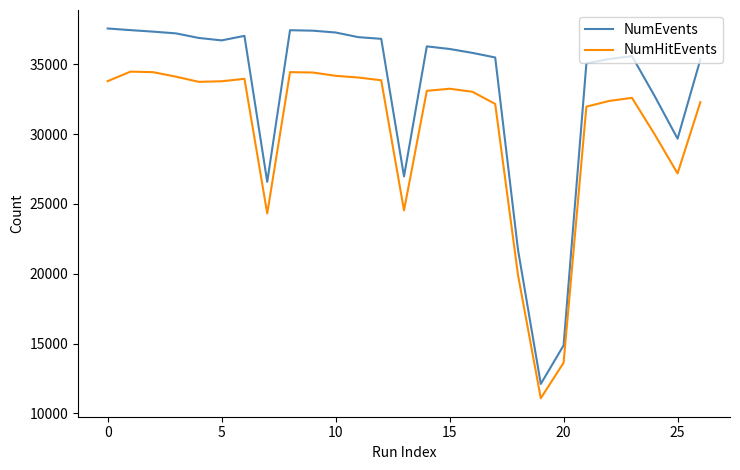

True or false: NumEvents has more than 0 points higher than both neighbors.

True